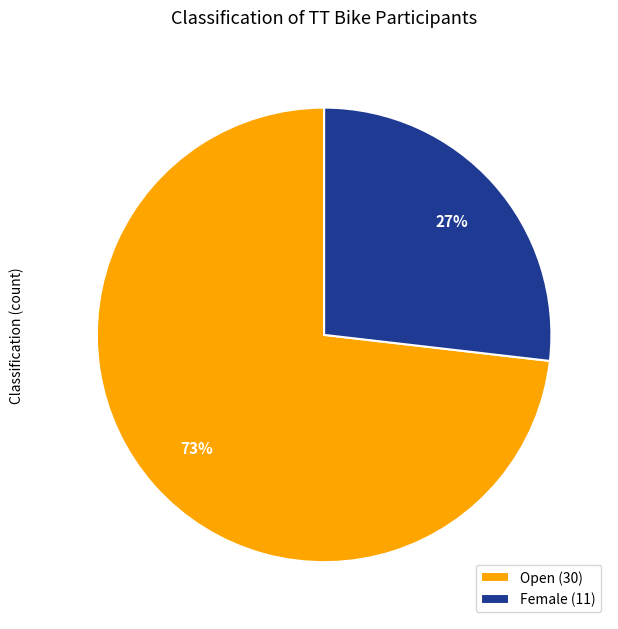

How many slices are in this pie chart?

2